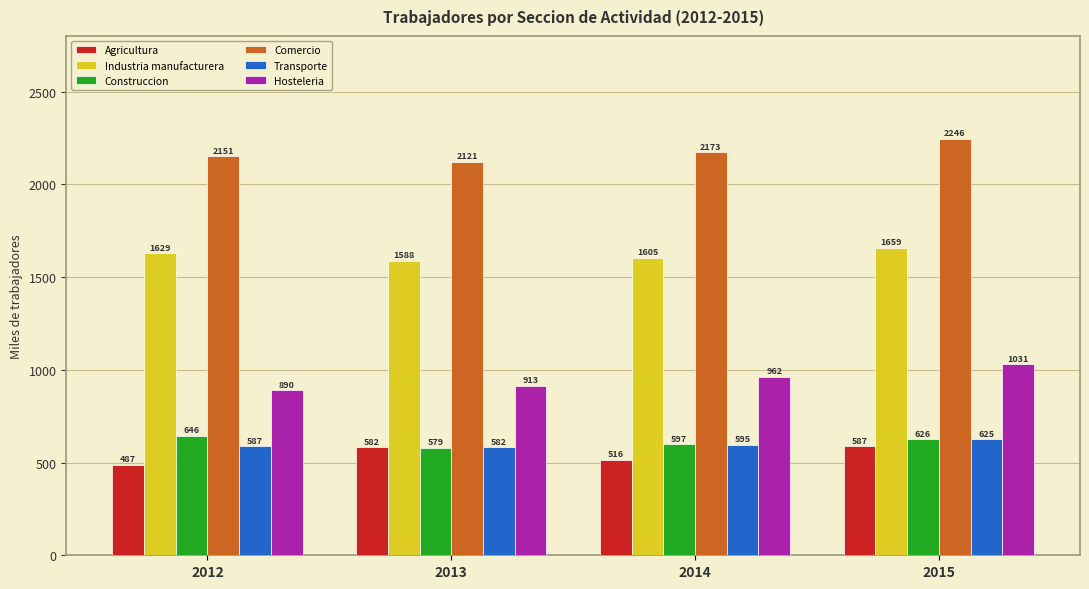

At which category is the sum across all series the highest?

2015